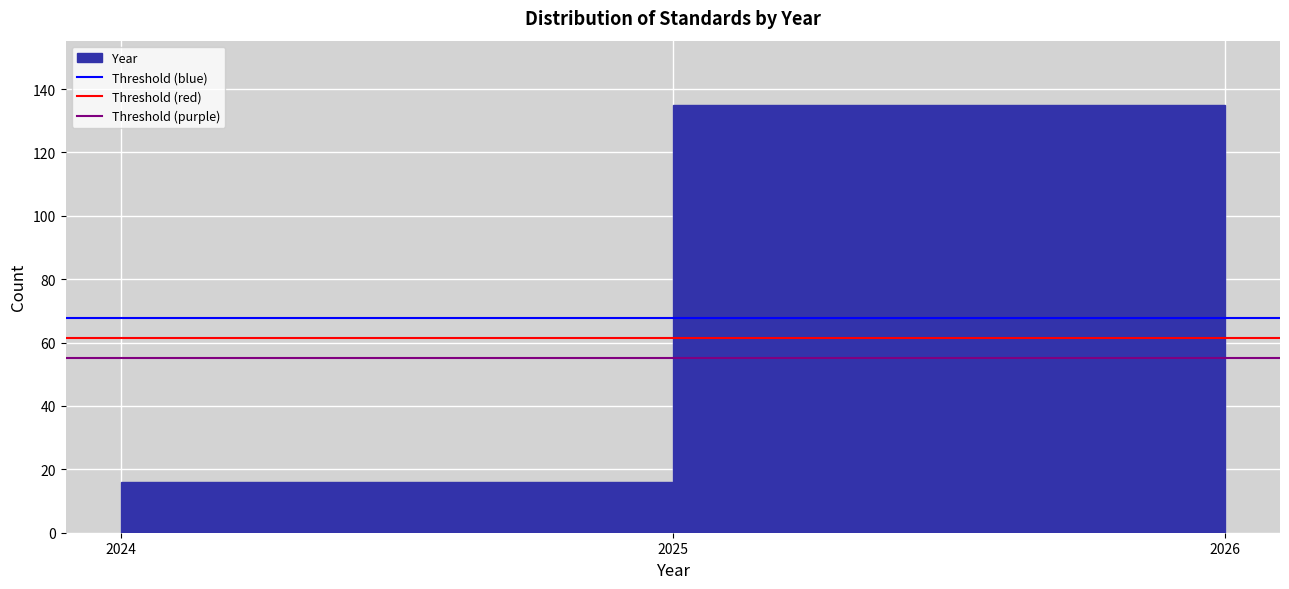

Reading left to right, transcribe this chart: for each bar, give the range it covers on the x-axis and its height. The values are not printed on the chart, so give them approximately, as read against the axis.

2024 to 2025: 16
2025 to 2026: 136